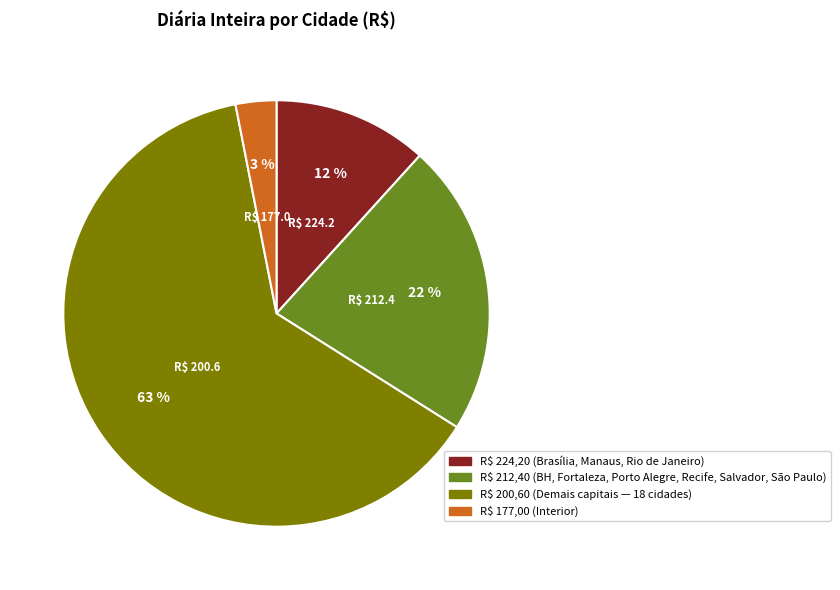

To the nearest percent, what is the average slice percentage?

25%